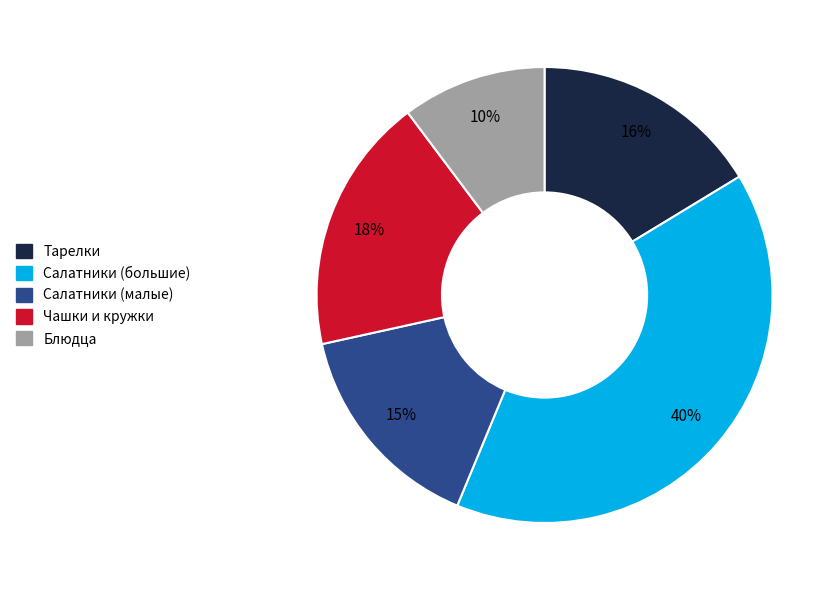

Is Блюдца the majority of the pie?

No